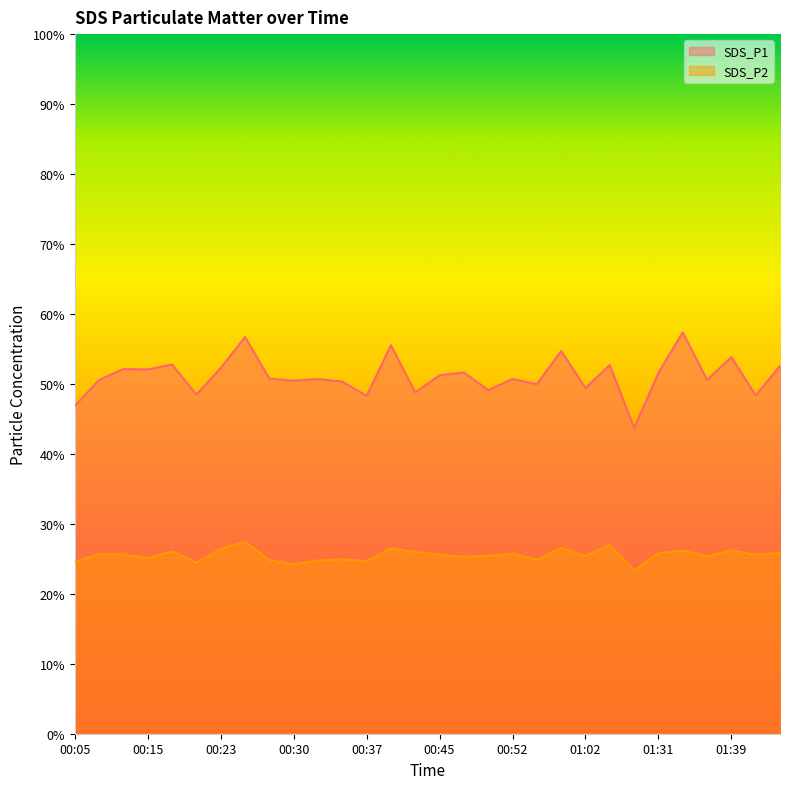

Which series has the largest range (max minus min)?

SDS_P1